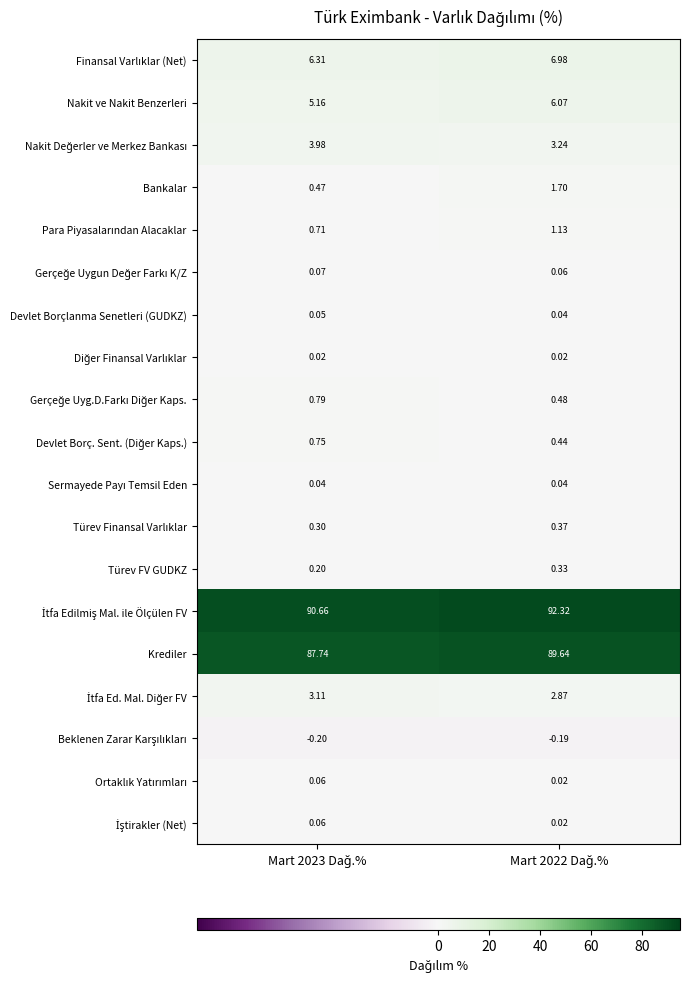

Which series has the largest range (max minus min)?

Krediler